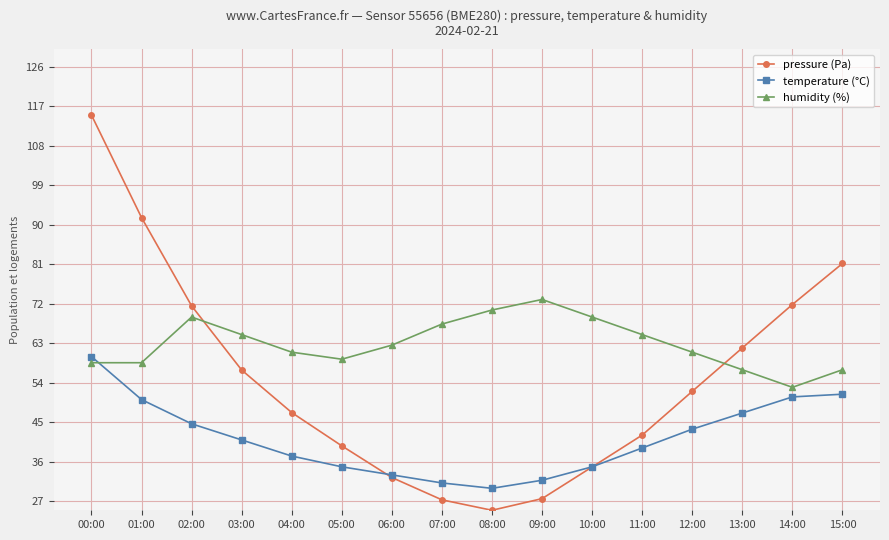

What is the difference between the highest and lowest values at 00:00?

56.4